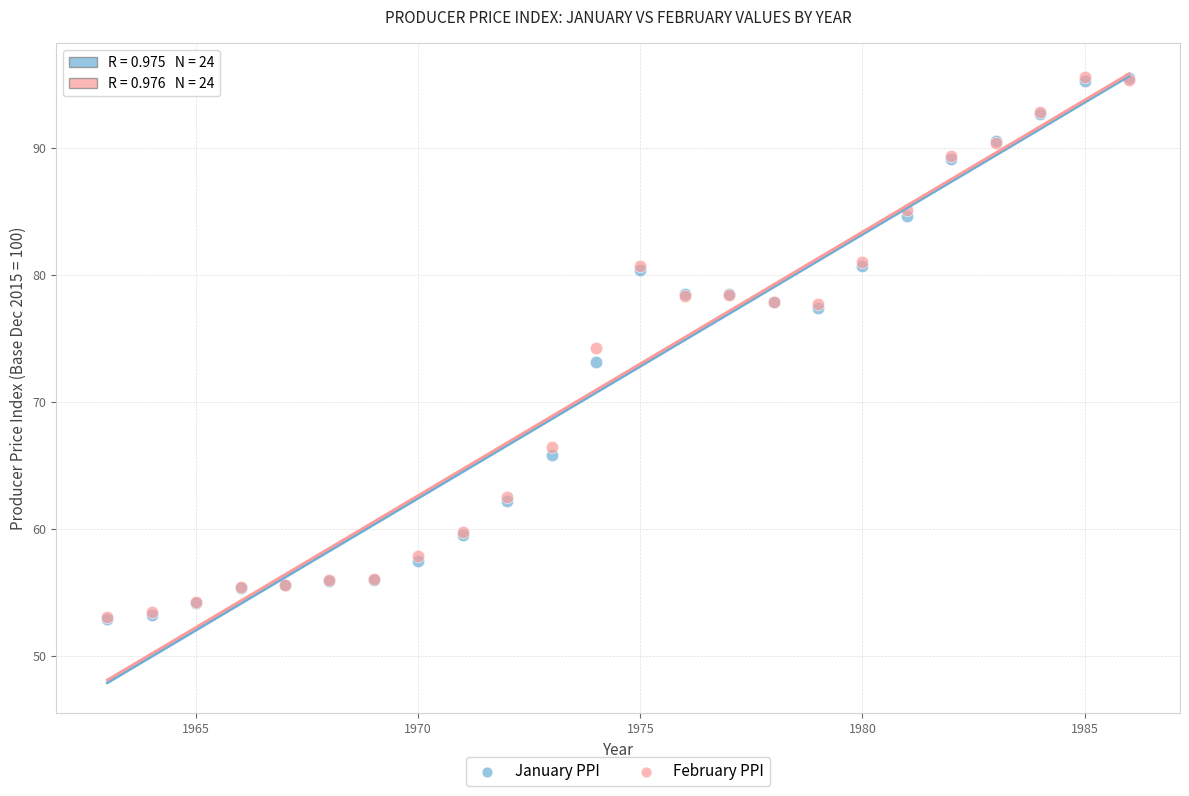

What are all the series names shown in the legend?

January PPI, February PPI